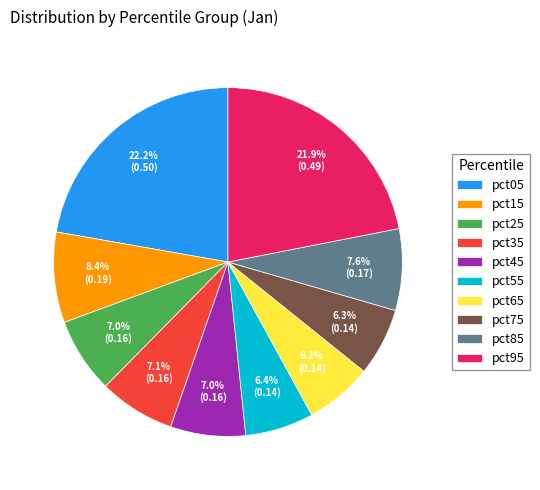

True or false: pct75 accounts for 1% of the total.

False